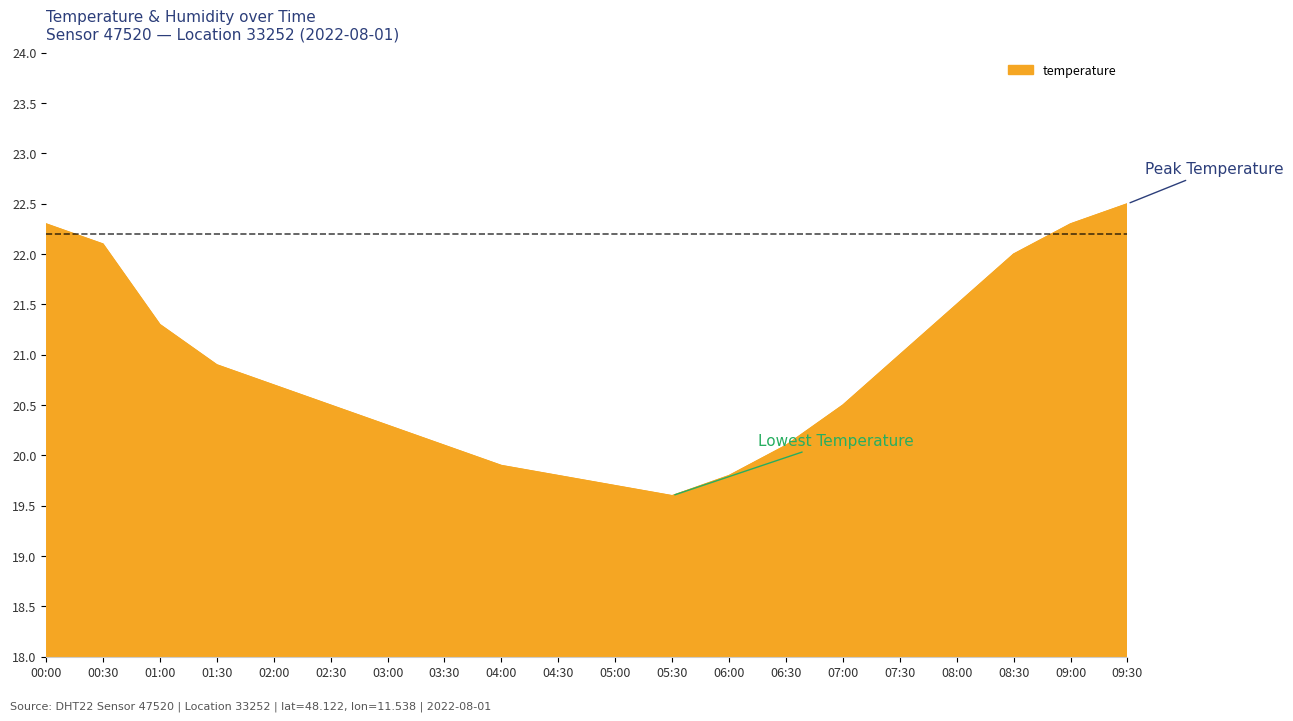

Reading left to right, what are all the values shown in this chart?

00:00=22.3	00:30=22.1	01:00=21.3	01:30=20.9	02:00=20.7	02:30=20.5	03:00=20.3	03:30=20.1	04:00=19.9	04:30=19.8	05:00=19.7	05:30=19.6	06:00=19.8	06:30=20.1	07:00=20.5	07:30=21.0	08:00=21.5	08:30=22.0	09:00=22.3	09:30=22.5